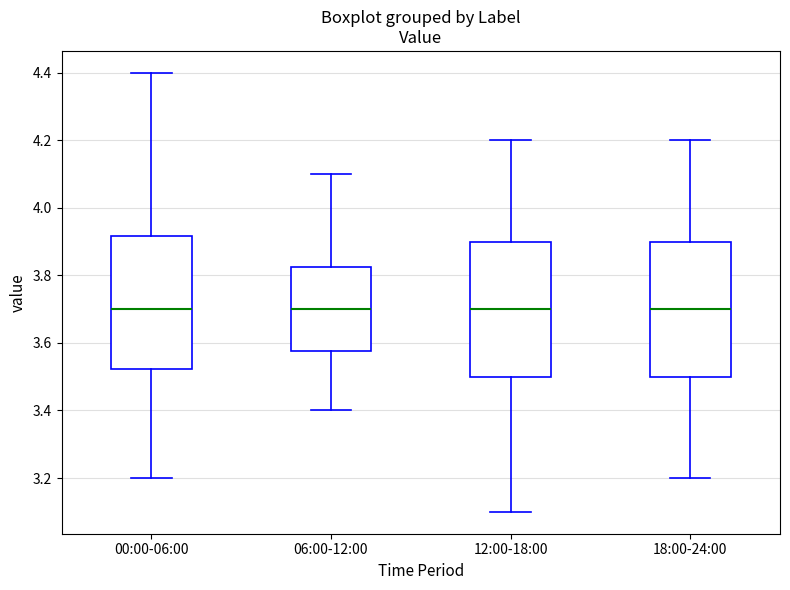

Where is the lower edge of the box for 06:00-12:00 on the y-axis? The values are not printed on the chart, so give them approximately, as read against the axis.

3.58